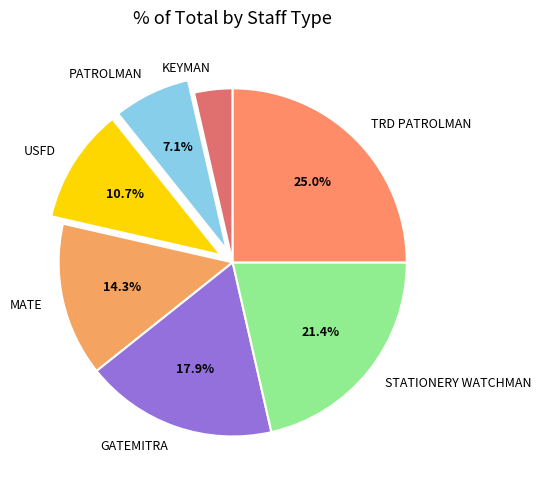

To the nearest percent, what percentage of the pie is MATE?

14%